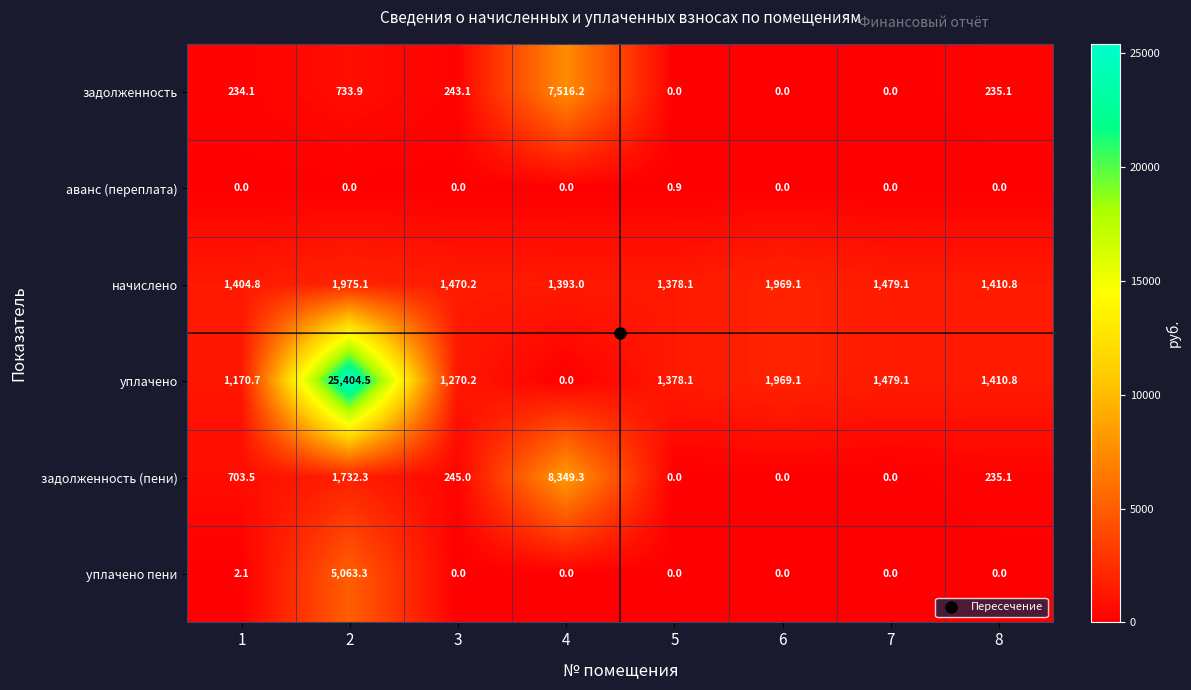

Which series has the largest total across all categories?

уплачено